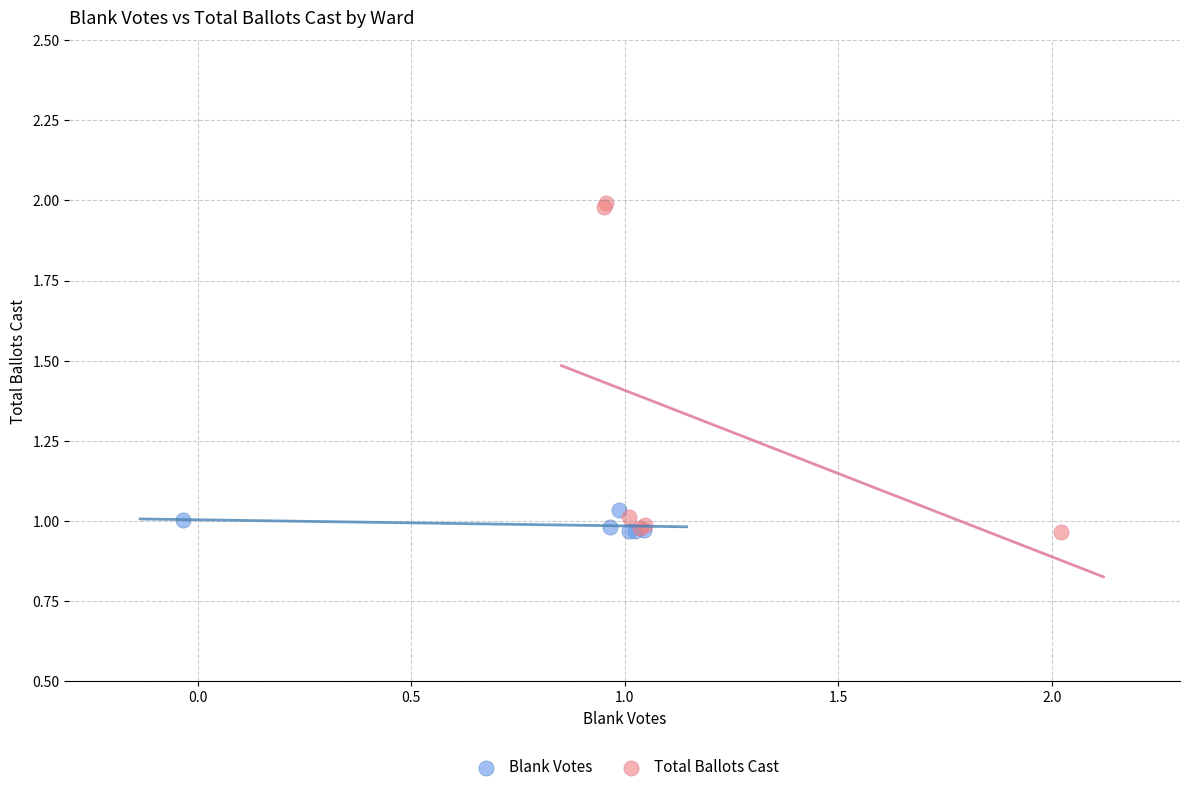

Which series has the widest spread of Y values?

Total Ballots Cast